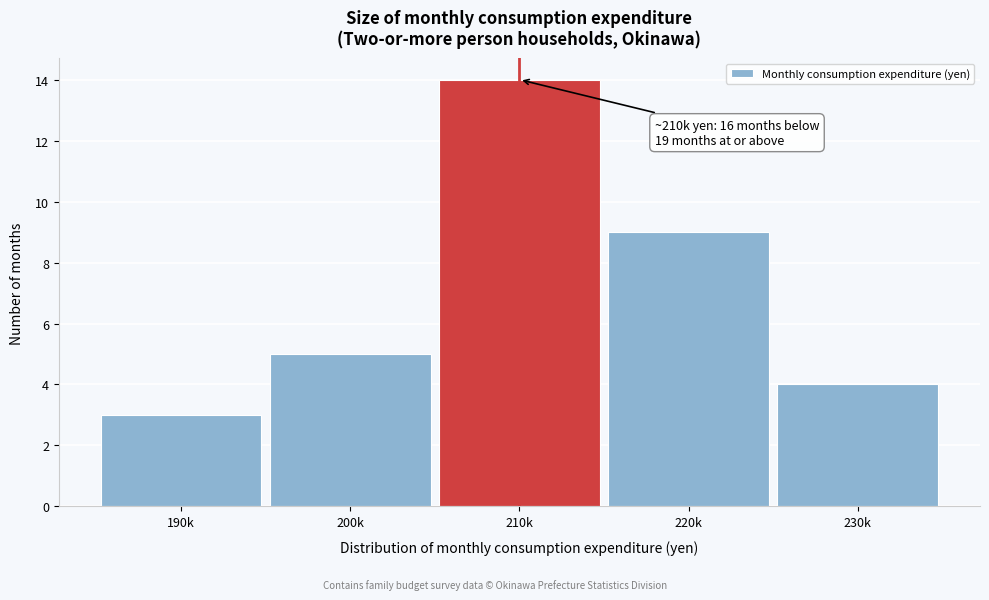

Reading left to right, extract all data points from this chart.

3	5	14	9	4